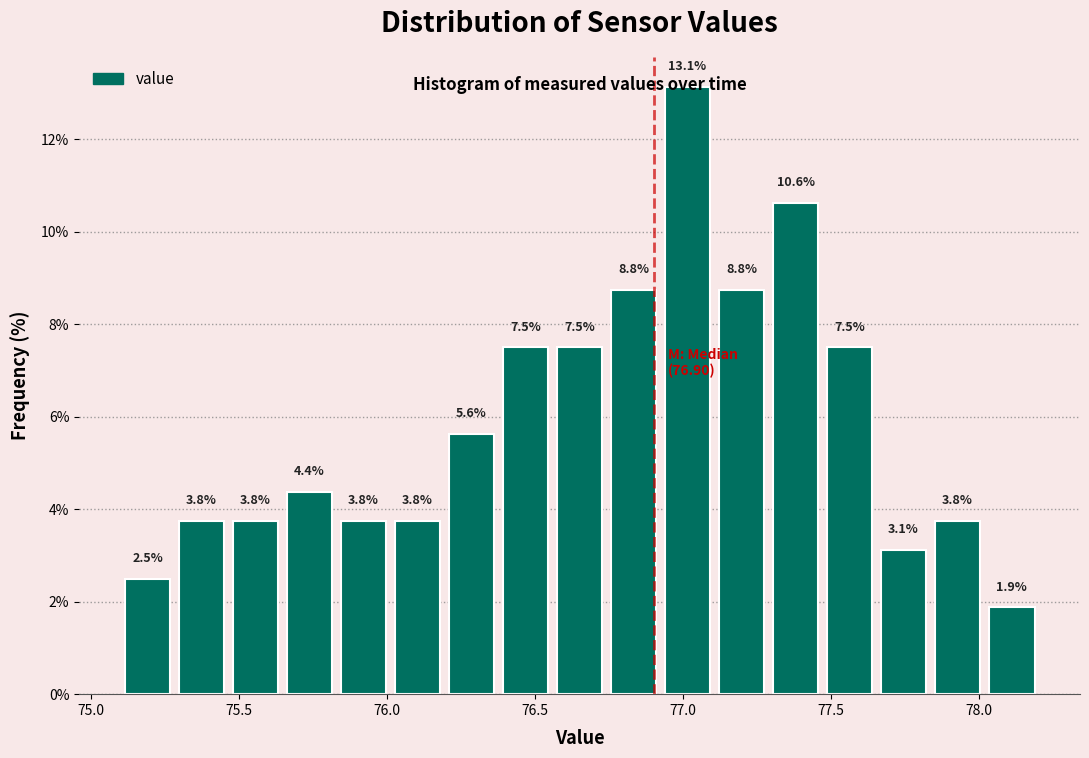

Read against the x-axis, roughly where is the centre of the tallest bar?

77.00